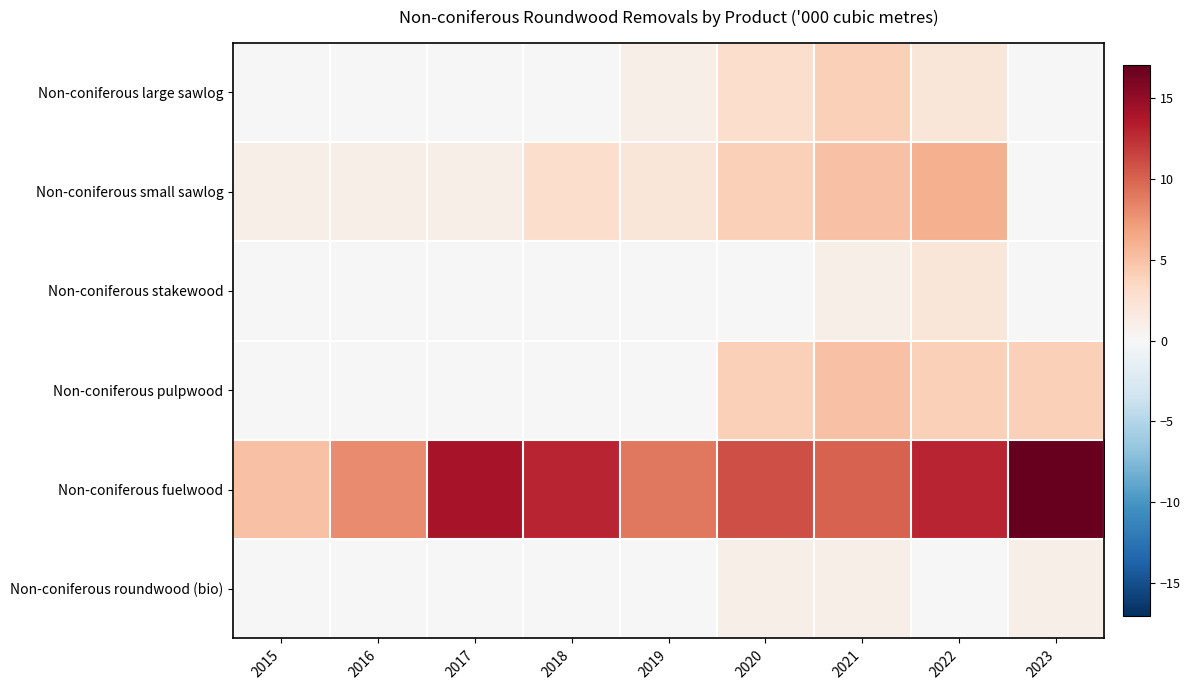

Reading left to right, extract all data points from this chart.

Non-coniferous large sawlog: 2015=0	2016=0	2017=0	2018=0	2019=1	2020=3	2021=4	2022=2	2023=0
Non-coniferous small sawlog: 2015=1	2016=1	2017=1	2018=3	2019=2	2020=4	2021=5	2022=6	2023=0
Non-coniferous stakewood: 2015=0	2016=0	2017=0	2018=0	2019=0	2020=0	2021=1	2022=2	2023=0
Non-coniferous pulpwood: 2015=0	2016=0	2017=0	2018=0	2019=0	2020=4	2021=5	2022=4	2023=4
Non-coniferous fuelwood: 2015=5	2016=8	2017=14	2018=13	2019=9	2020=11	2021=10	2022=13	2023=17
Non-coniferous roundwood (bio): 2015=0	2016=0	2017=0	2018=0	2019=0	2020=1	2021=1	2022=0	2023=1